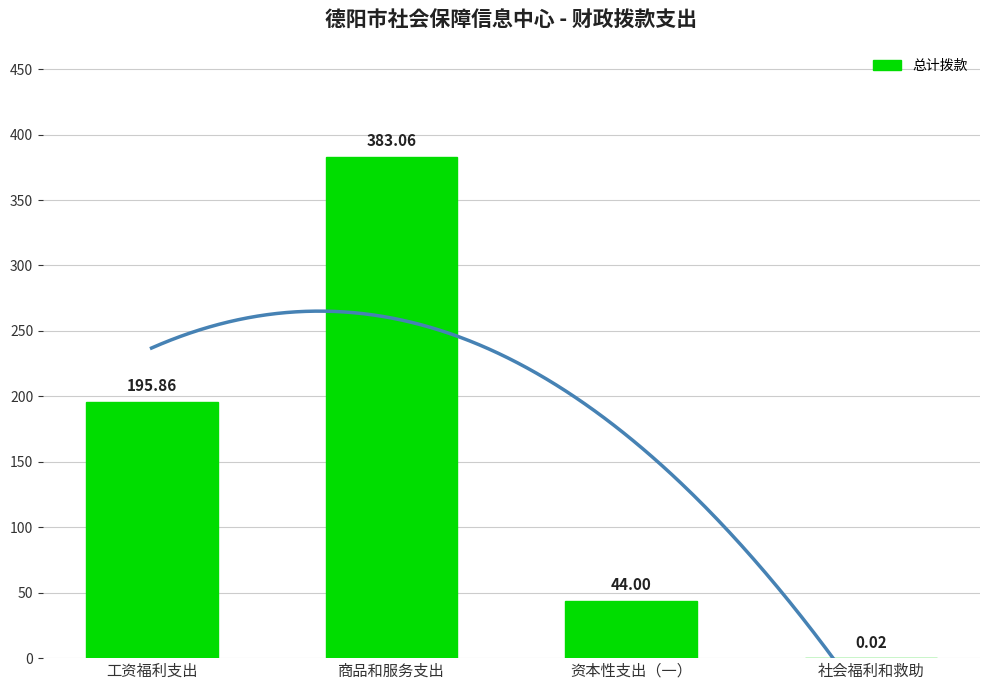

The value at 资本性支出（一） is 44.0. True or false?

True